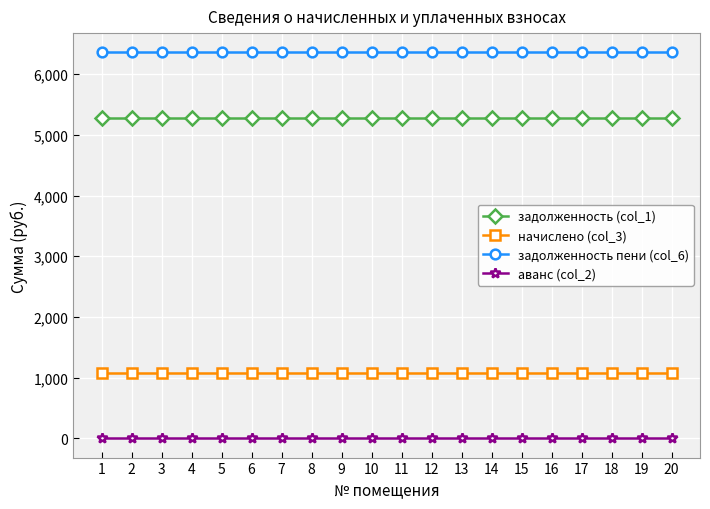

True or false: задолженность (col_1) and начислено (col_3) intersect in this chart.

False